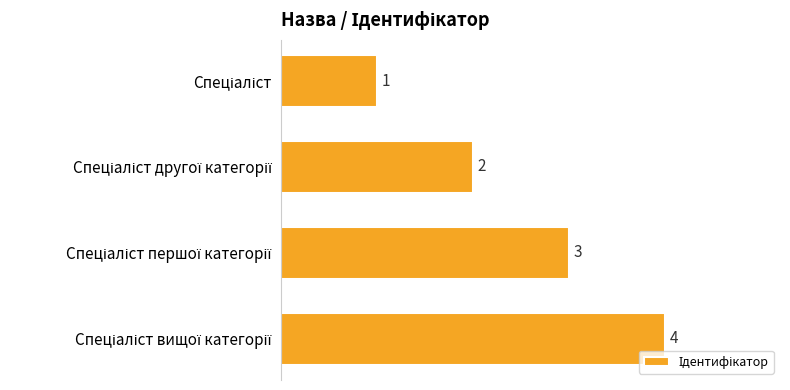

What is the maximum value shown in the chart?

4